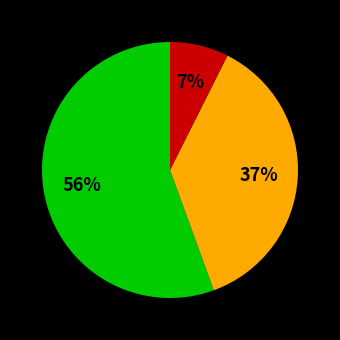

To the nearest percent, what is the average slice percentage?

33%